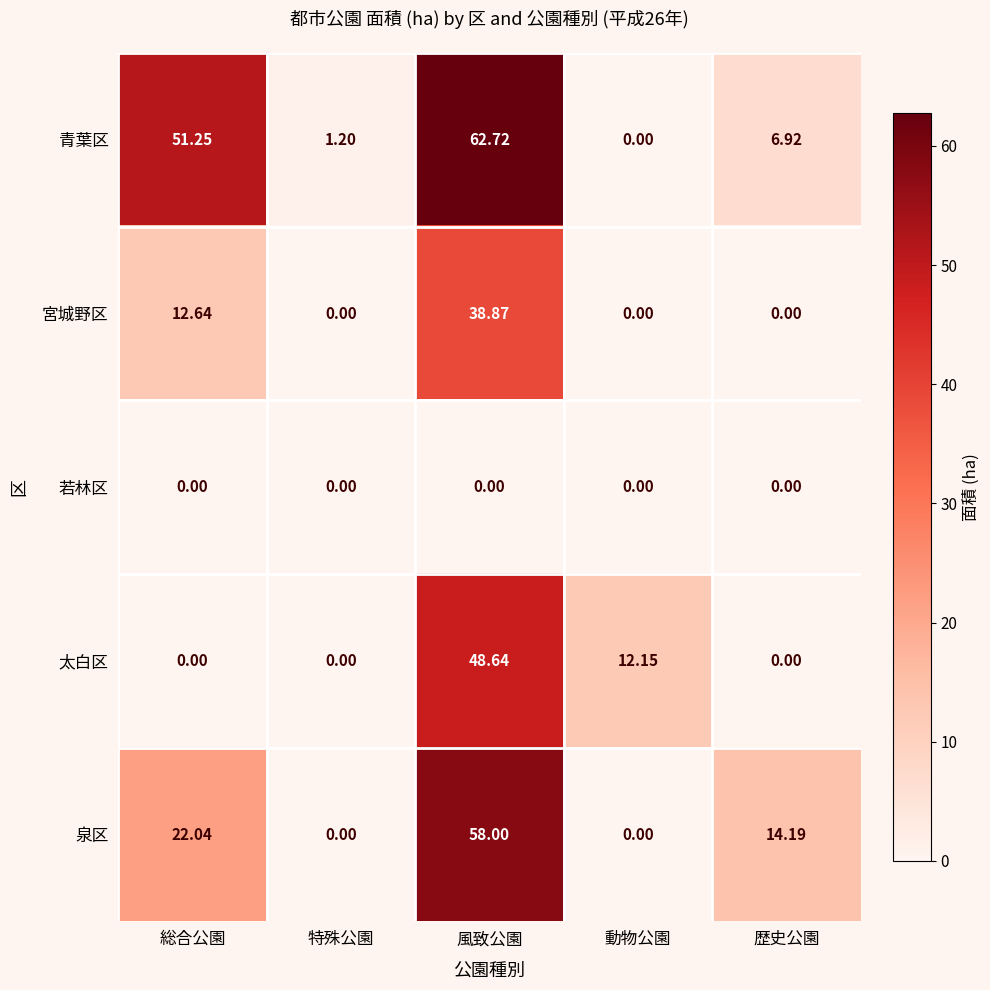

Which series has the widest spread of values?

青葉区